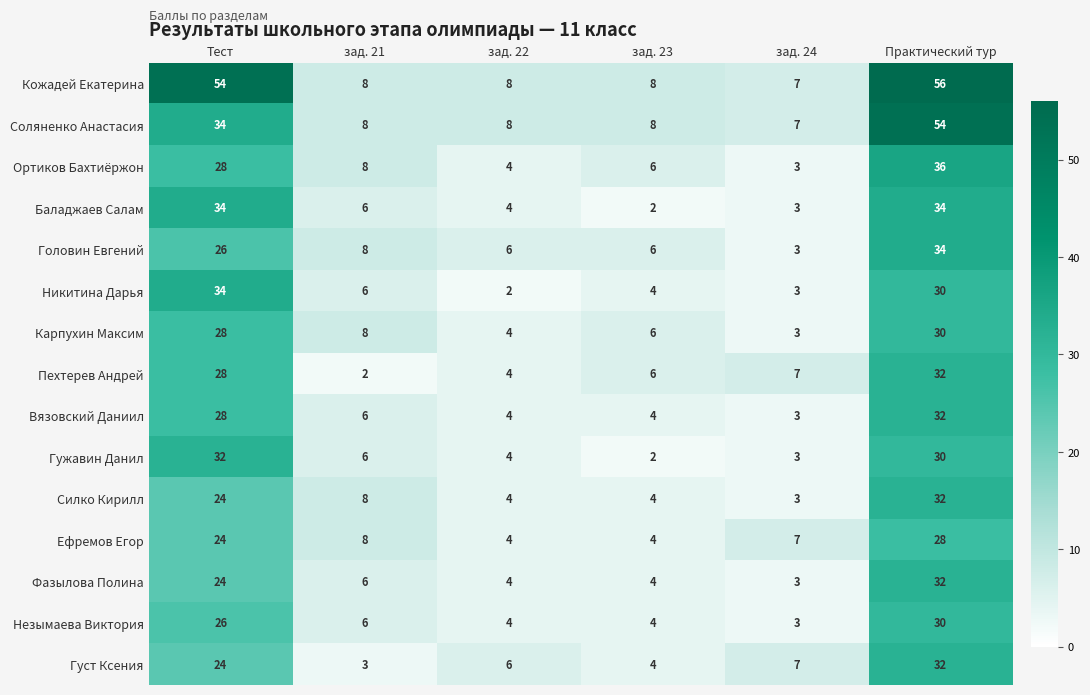

How many data points does each series have?

6